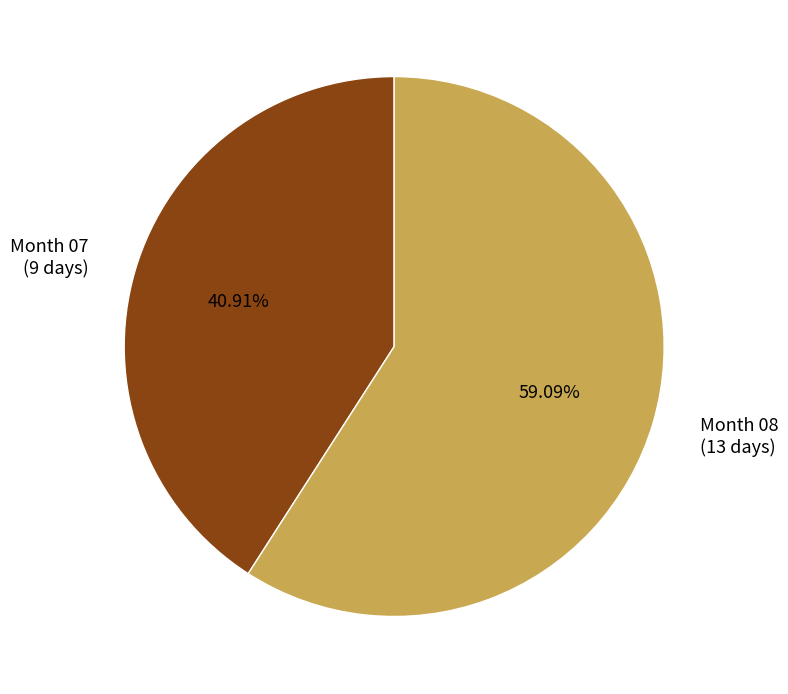

Do Month 07 (9 days) and Month 08 (13 days) together represent more than half of the pie?

Yes